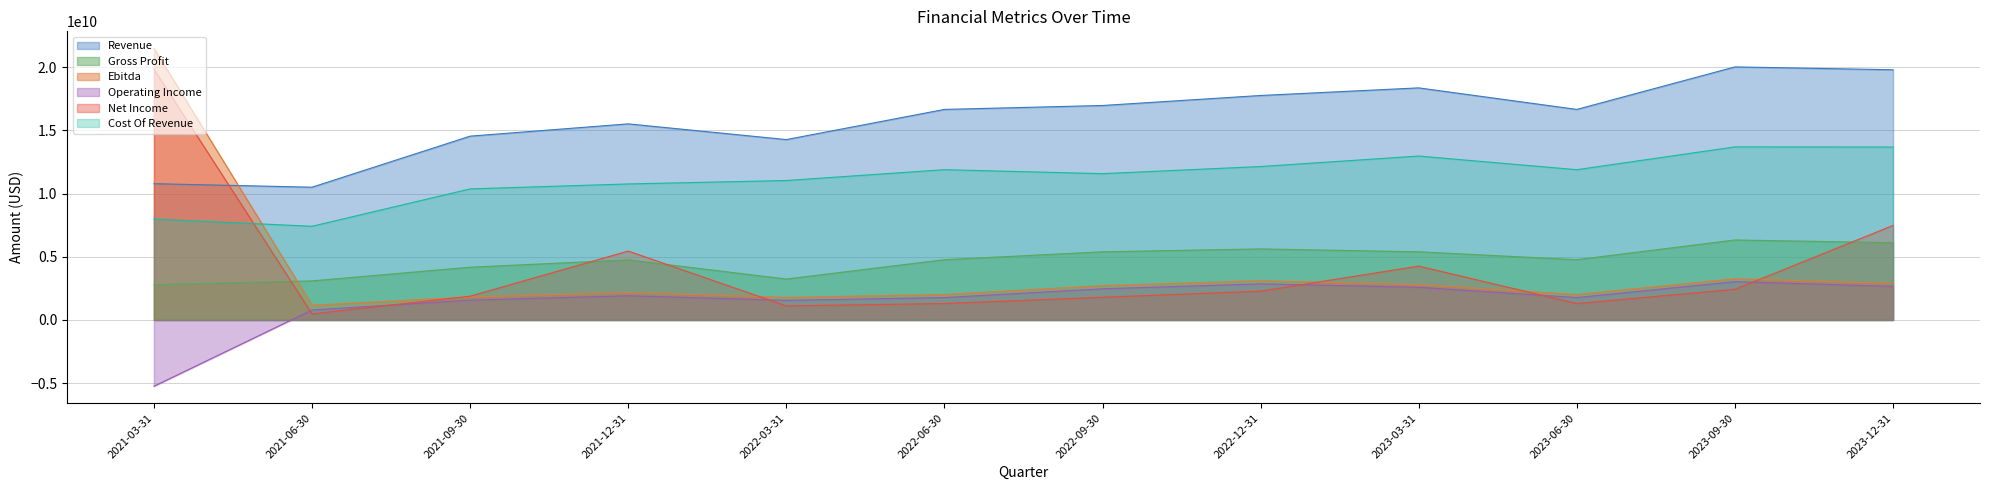

Which series has the widest spread of values?

Ebitda